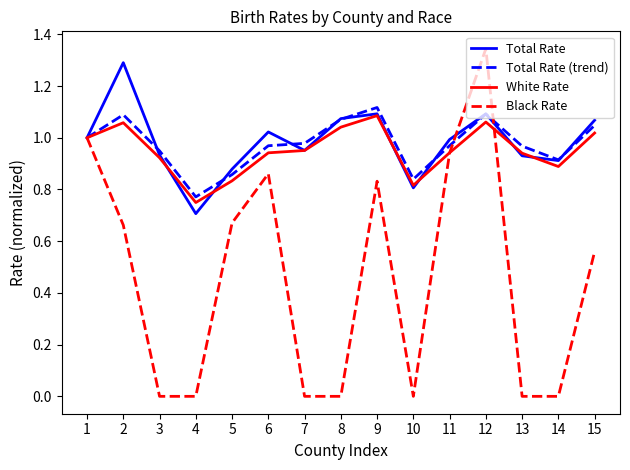

After their last crossing, which series has the higher values: Total Rate or Black Rate?

Total Rate